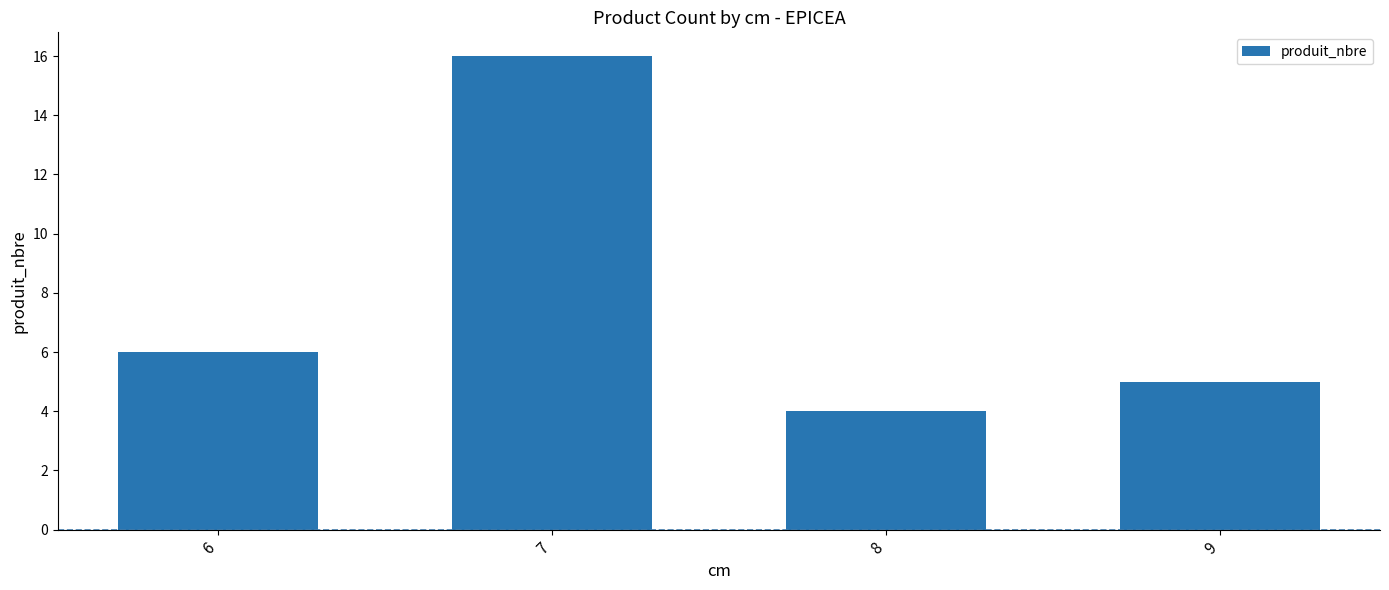

List the labels in order of value, smallest first.

8, 9, 6, 7